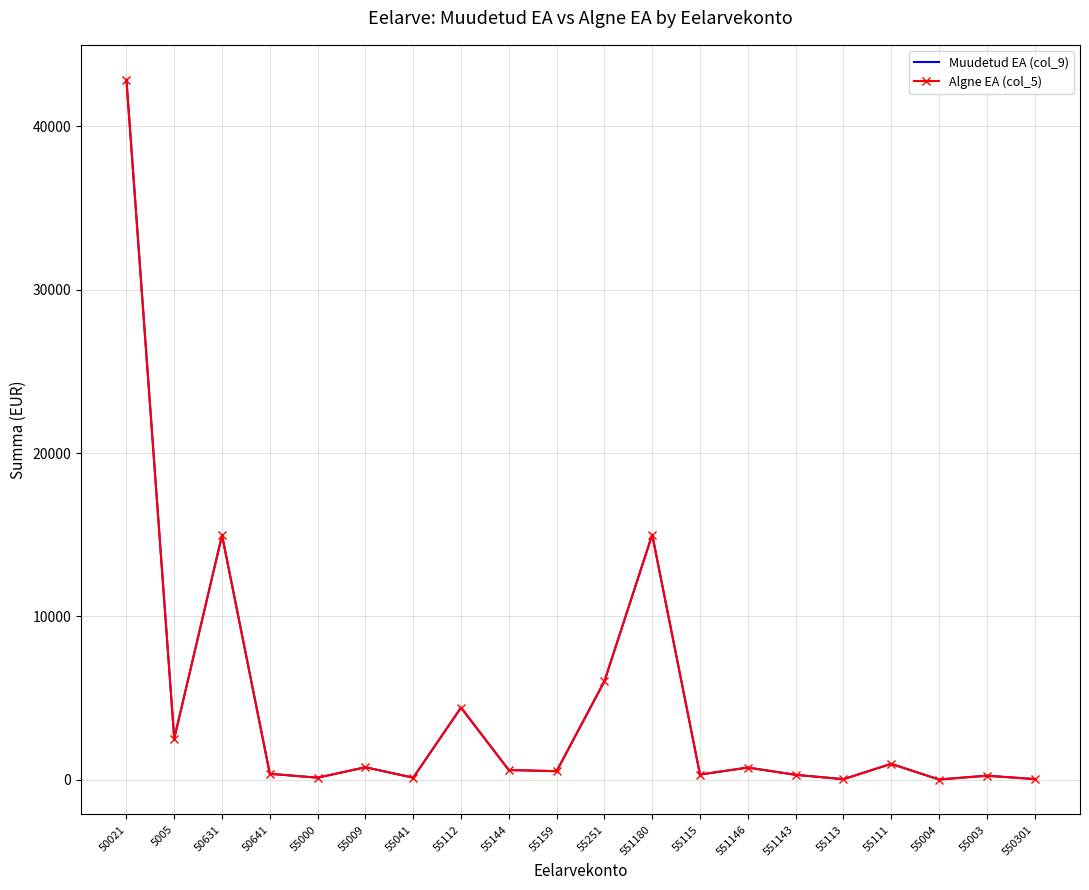

How many interior local peaks does the Algne EA (col_5) series have?

7